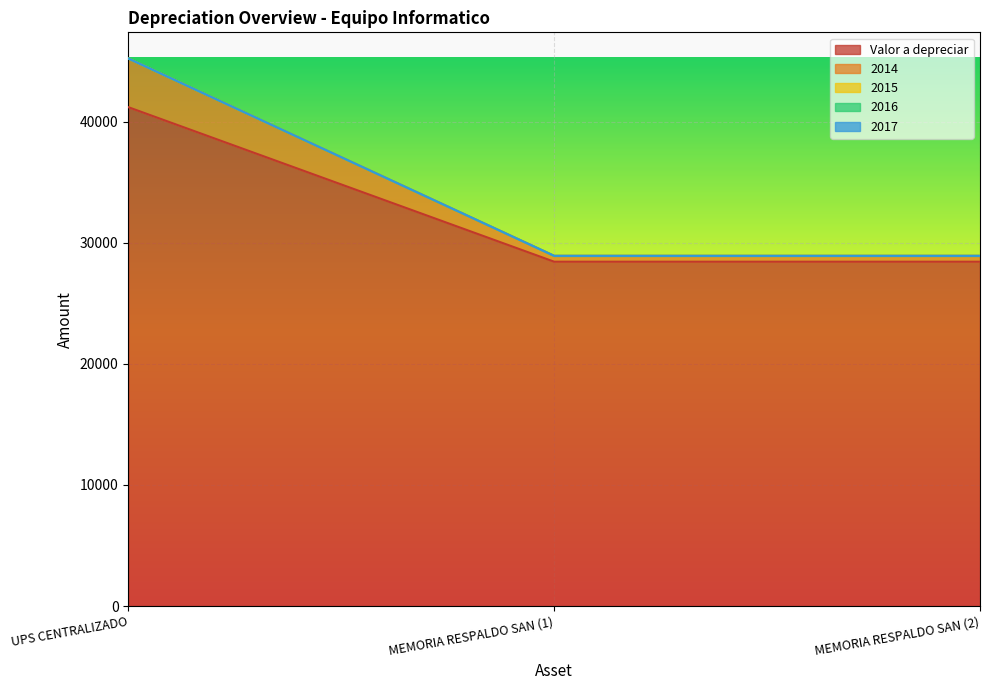

Rank the series by their maximum value, from highest to lowest.

Valor a depreciar, 2014, 2015, 2016, 2017